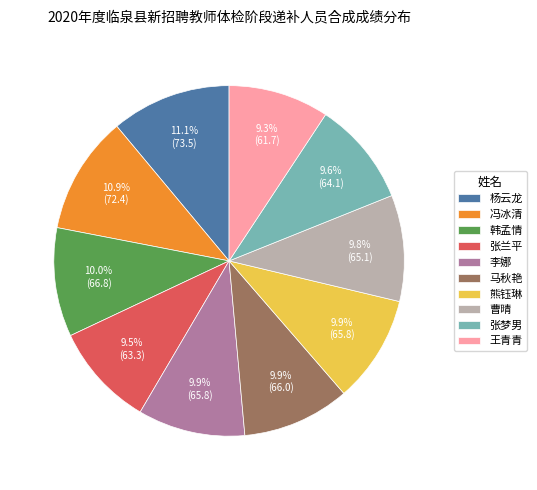

Does 李娜 represent more than half of the total?

No